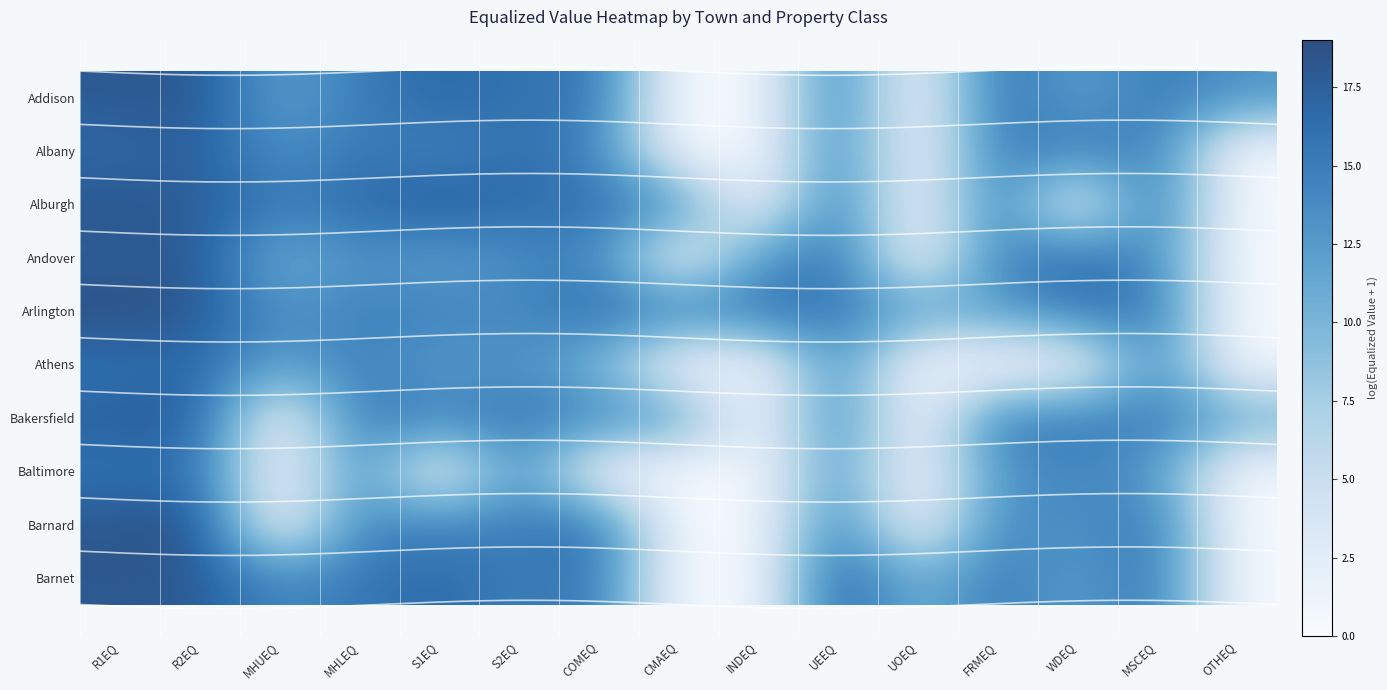

Which series has the largest total across all categories?

Arlington